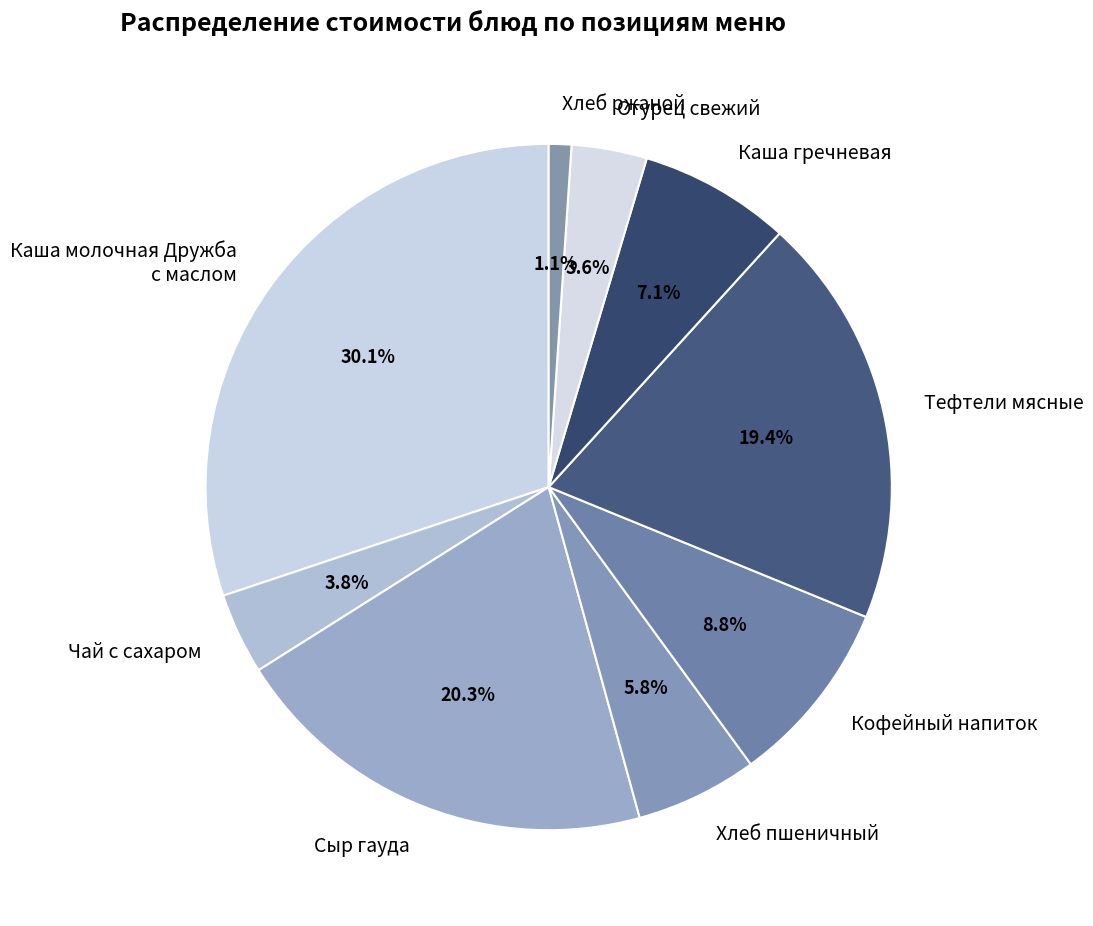

Is the sum of Каша молочная Дружба с маслом and Кофейный напиток greater than half?

No